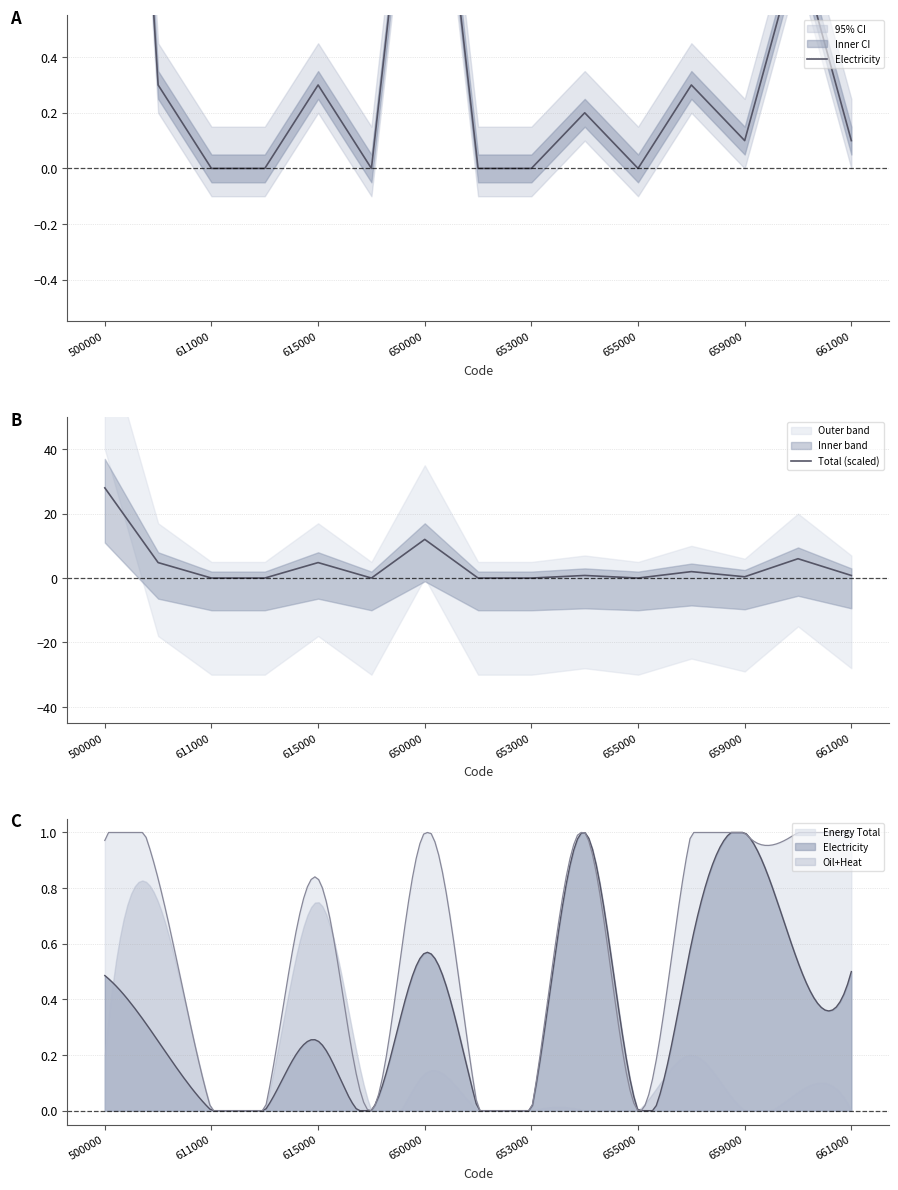

Between 10 and 11, which series saw the biggest shift?

Total (scaled)